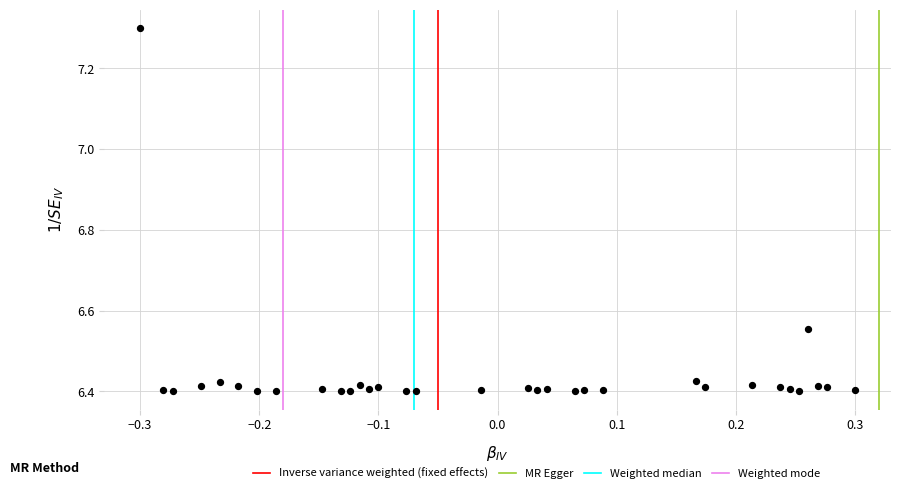

What is the range of Y values (max minus min)?

0.9